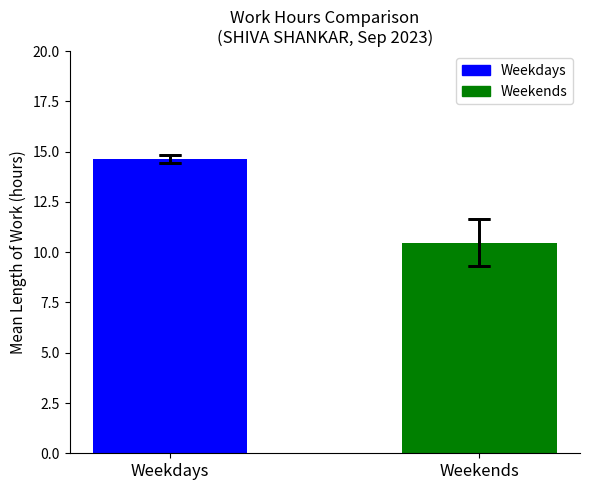

What is the ratio of the value at Weekdays to the value at Weekends?

1.4